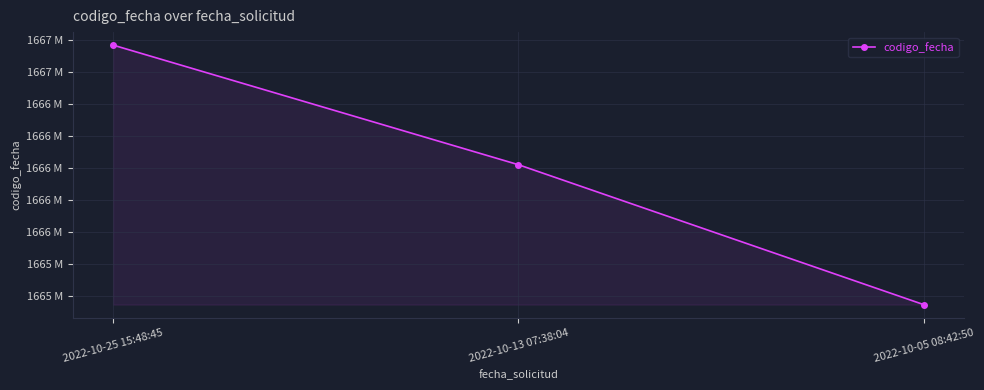

Is this an area chart (filled region under the line)?

Yes